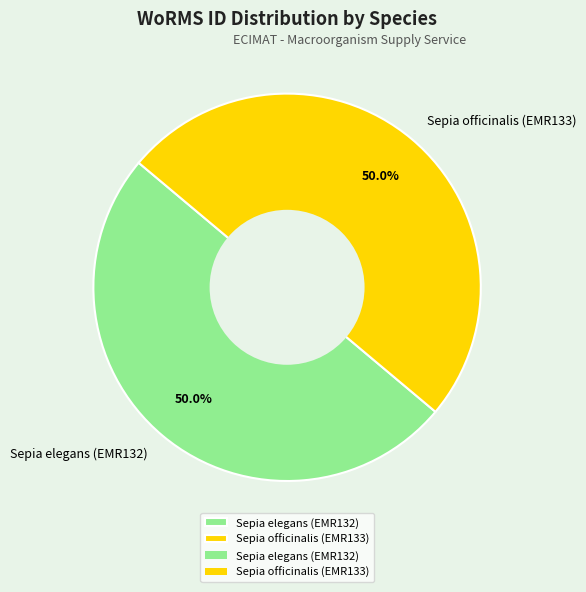

What percentage do Sepia elegans (EMR132) and Sepia officinalis (EMR133) together represent?

100.0%